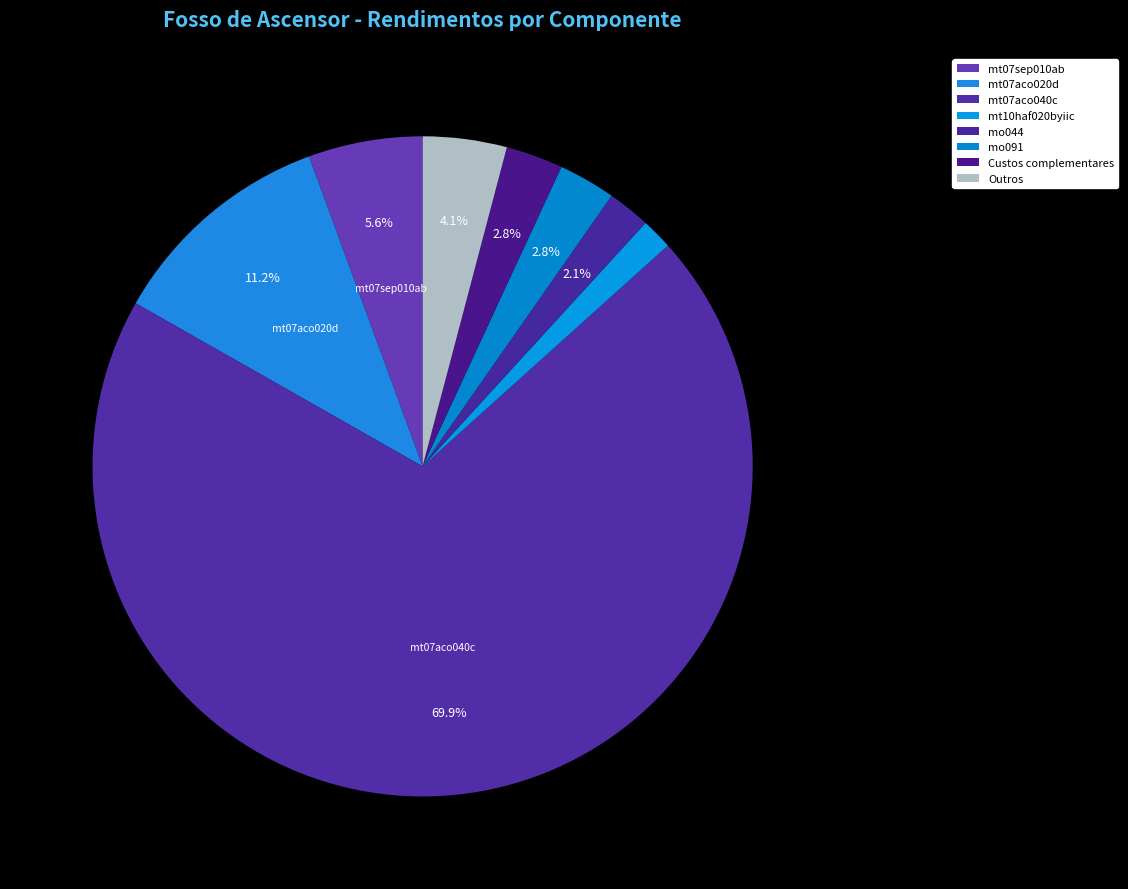

Count the number of slices in the pie.

8